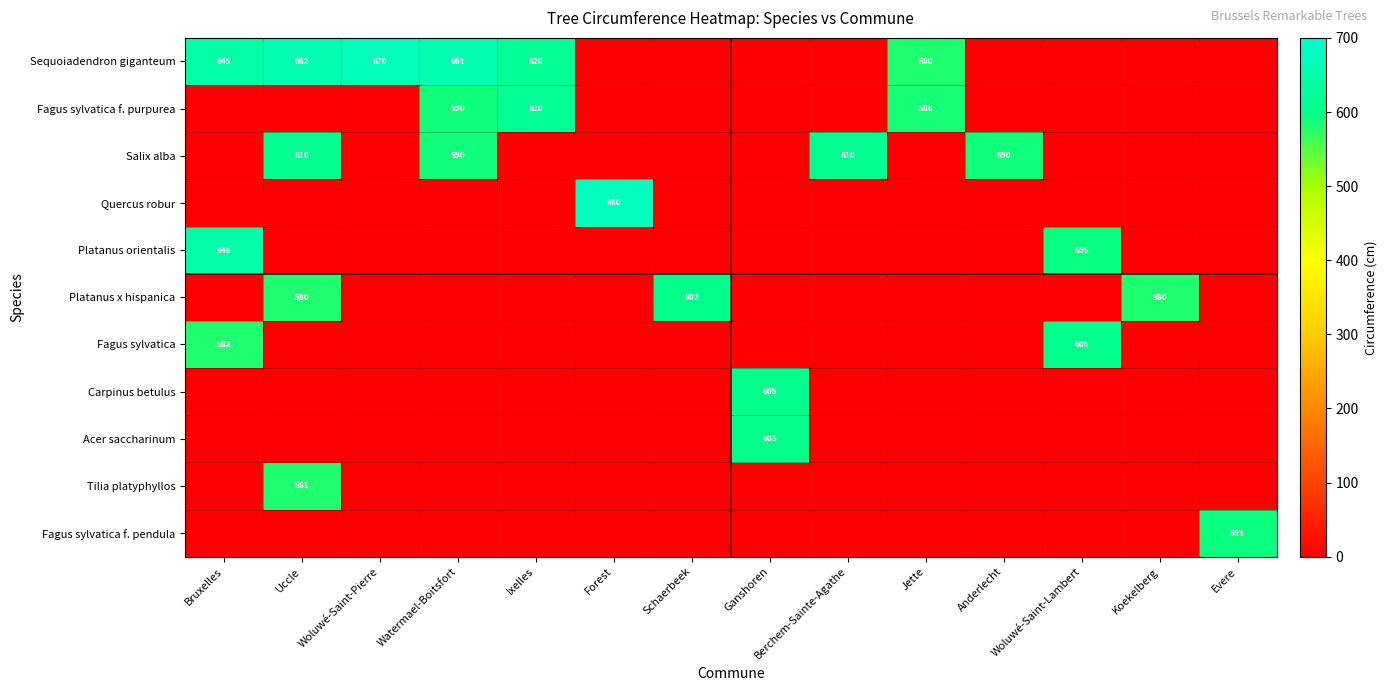

The value of Sequoiadendron giganteum at Ixelles is 620. True or false?

True